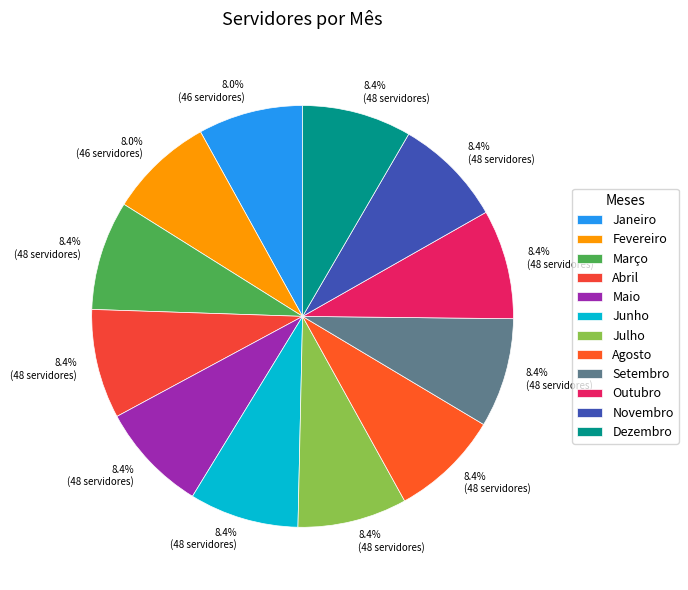

What percentage is the Janeiro slice, to the nearest percent?

8%